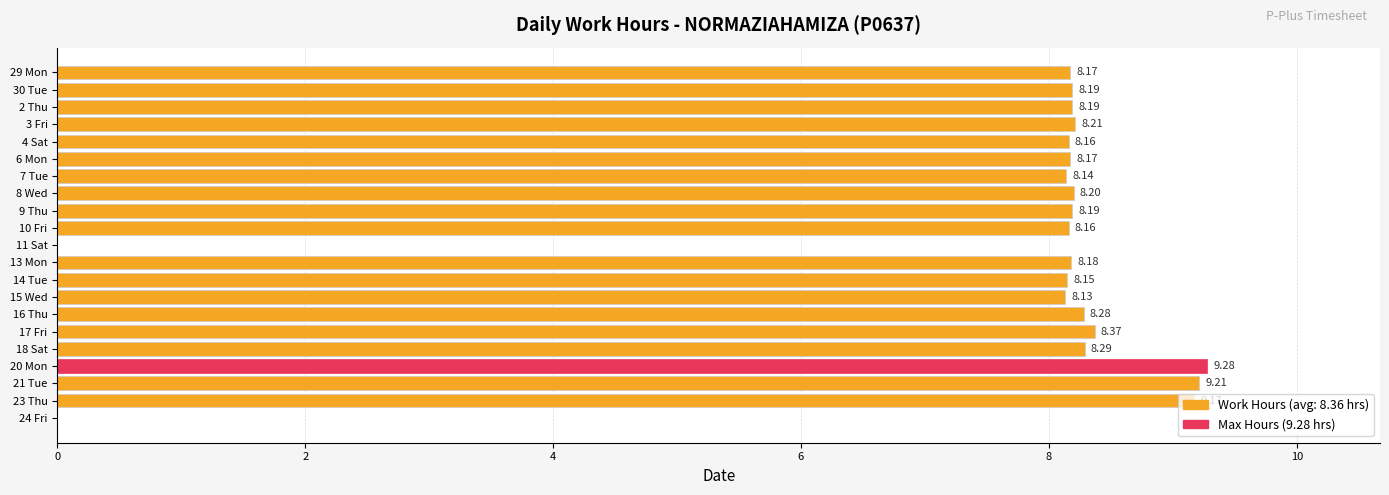

Approximately how many times larger is the value at 10 Fri compared to 2 Thu?

1.0